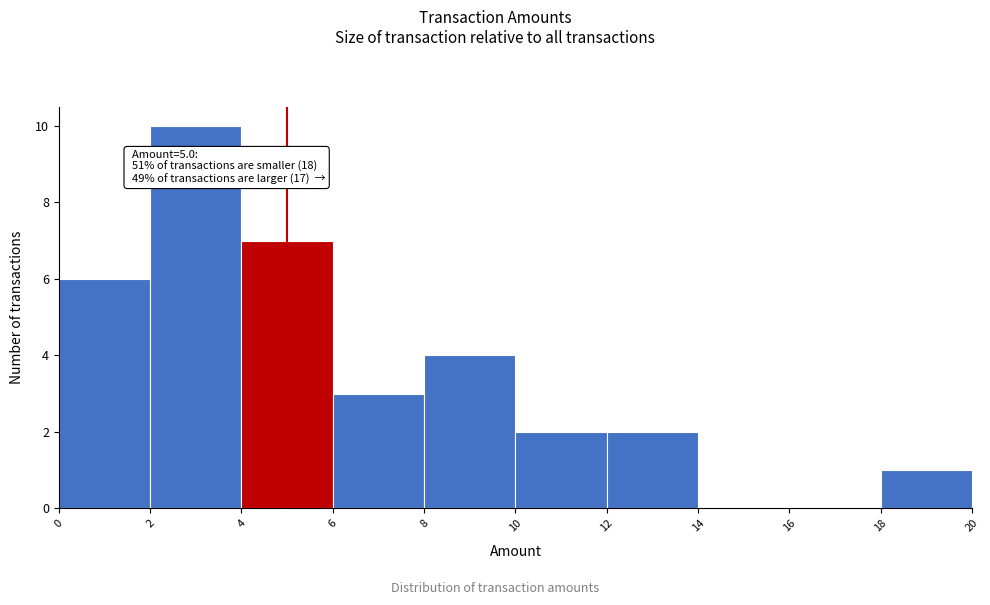

Which range on the x-axis has the tallest bar?

2 to 4